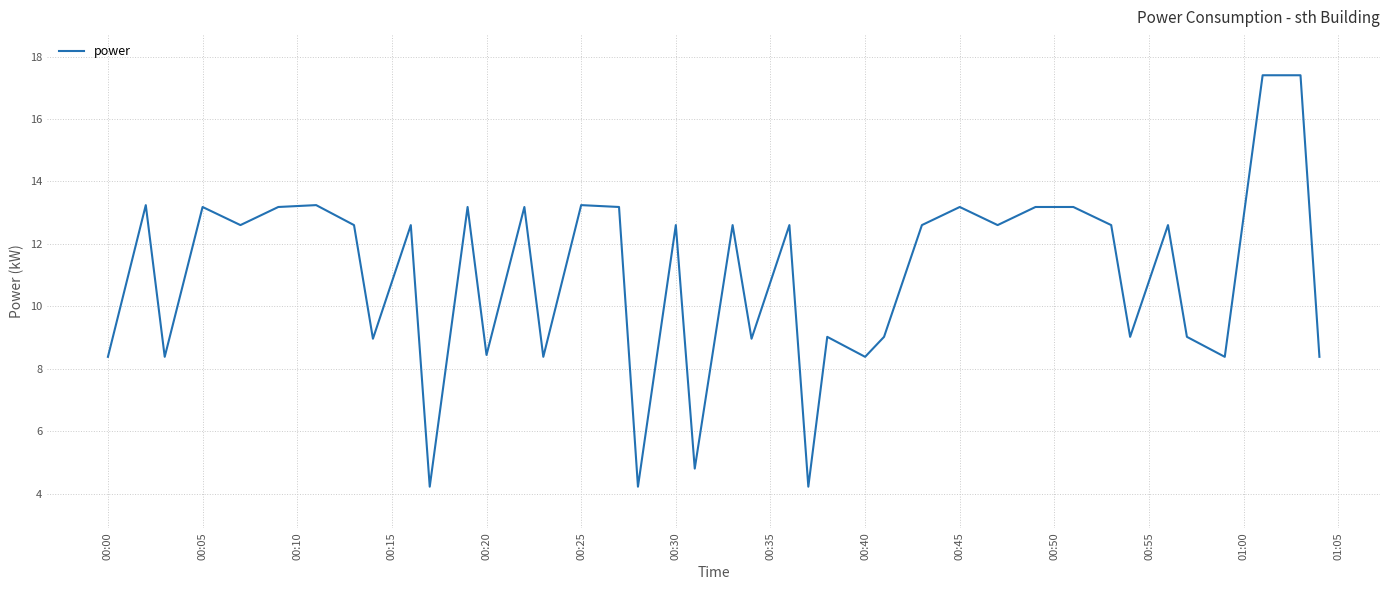

Does the chart have visible grid lines?

Yes